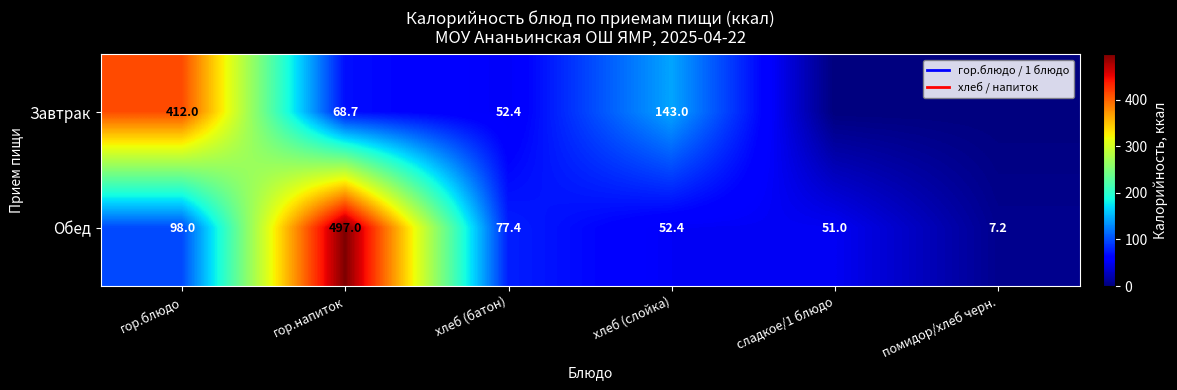

At which category is the sum across all series the highest?

гор.напиток